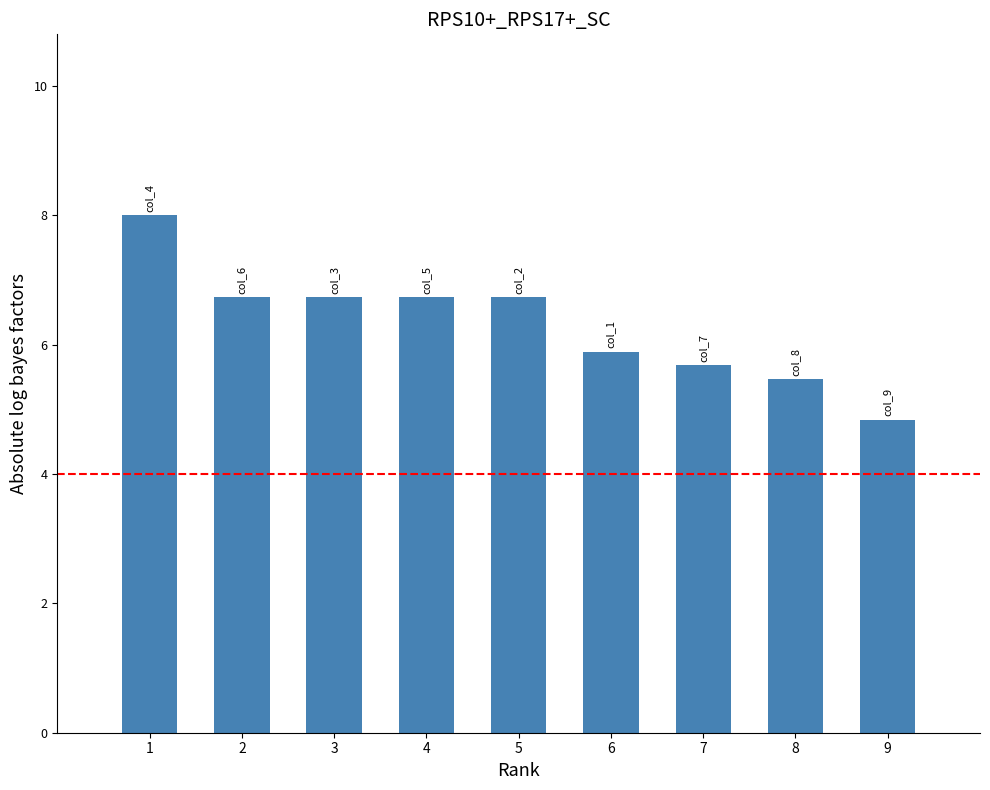

Reading right to left, extract all data points from this chart.

4.8	5.5	5.7	5.9	6.7	6.7	6.7	6.7	8.0